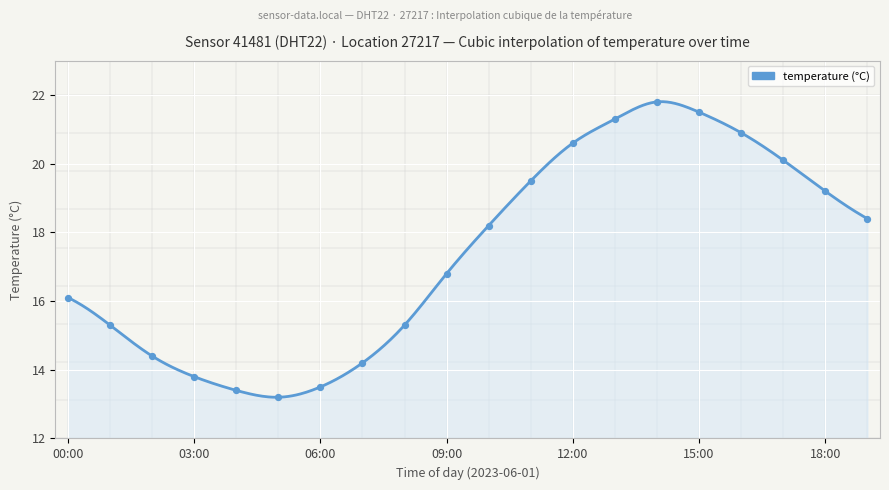

What is the difference between the maximum and minimum values?

8.6